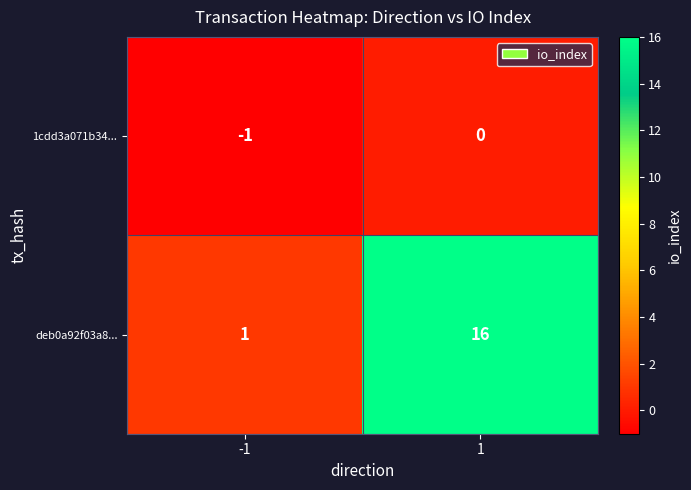

At which category is the sum across all series the highest?

1